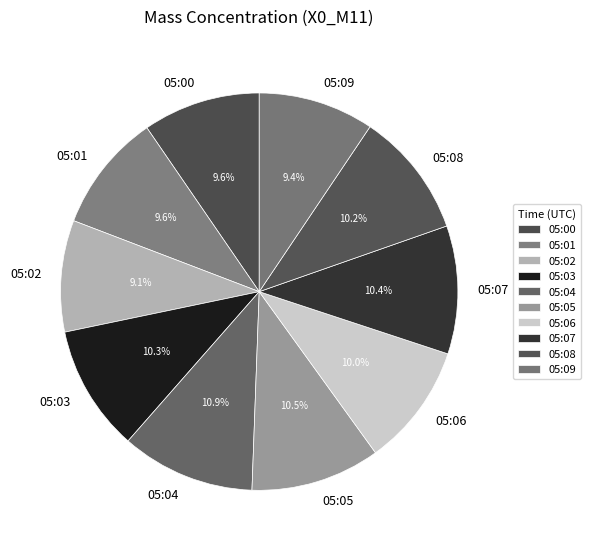

Count the number of slices in the pie.

10